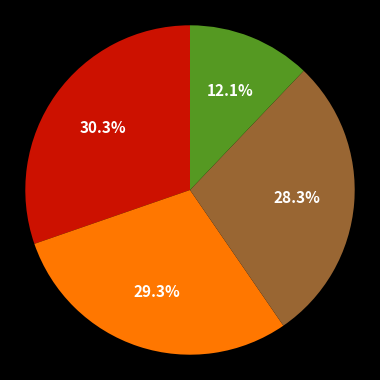

Count the number of slices in the pie.

4